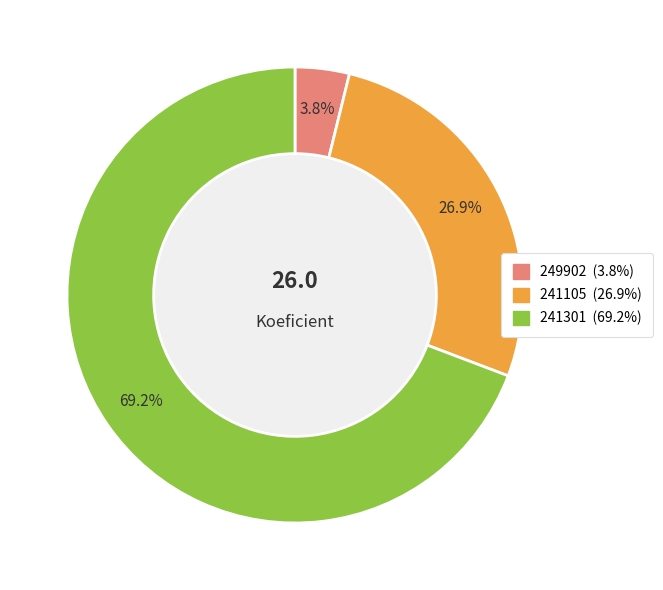

To the nearest percent, what is the combined percentage of 249902 and 241105?

31%